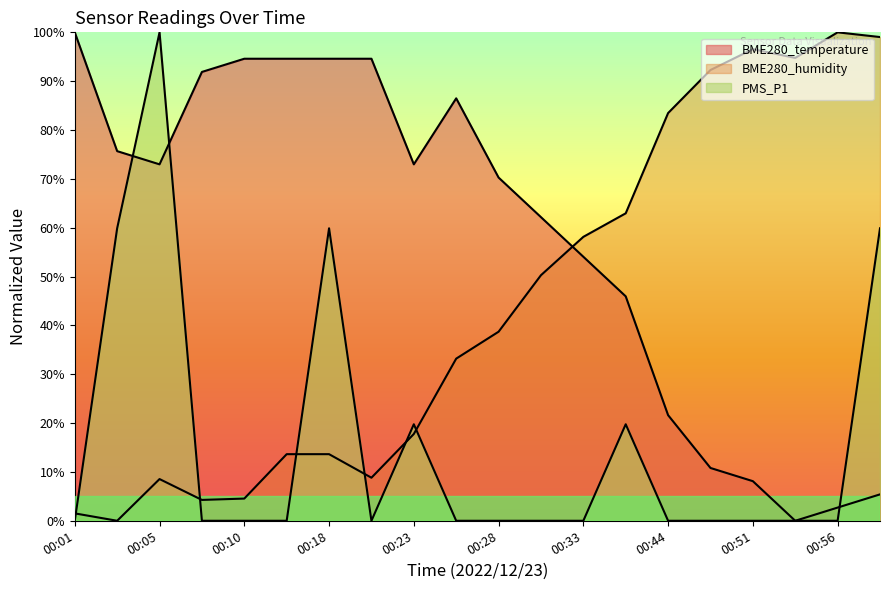

What is the approximate value of BME280_humidity at 00:46?

92.3